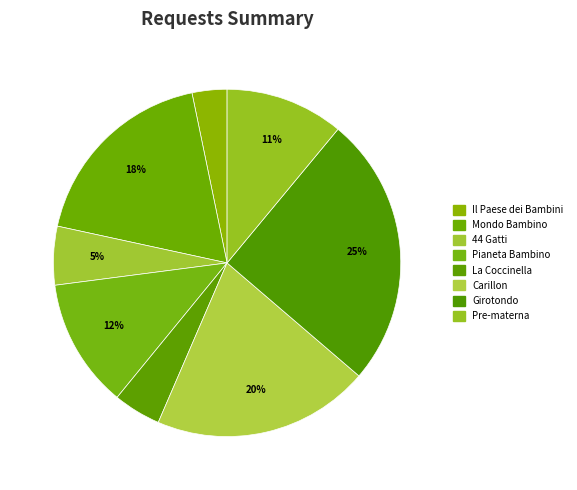

Which slice is the largest?

Asilo Nido Girotondo